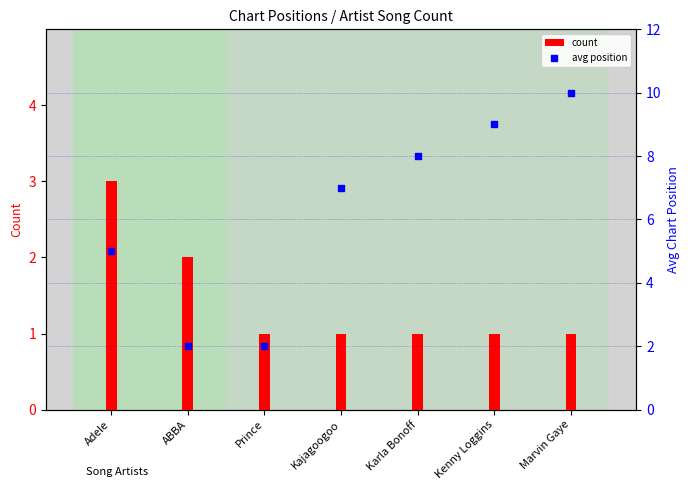

Which series has the largest total across all categories?

avg position